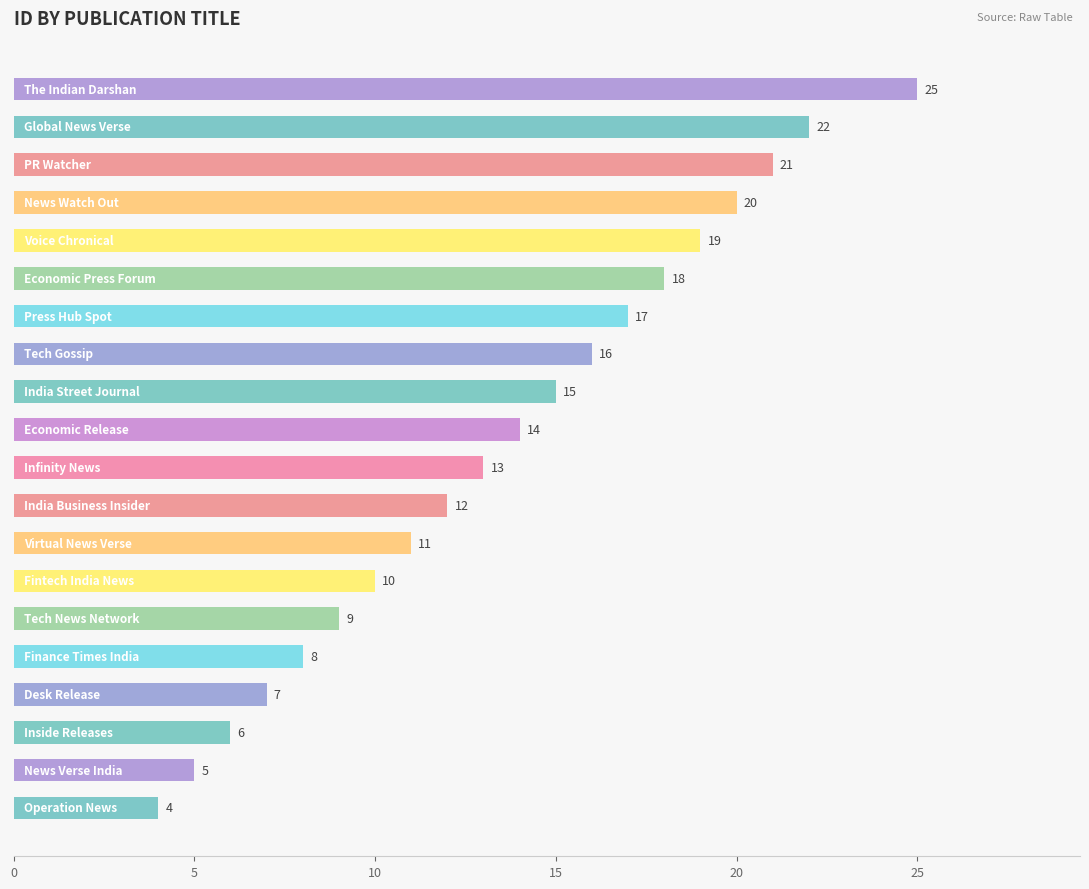

What is the sum of all values?

272